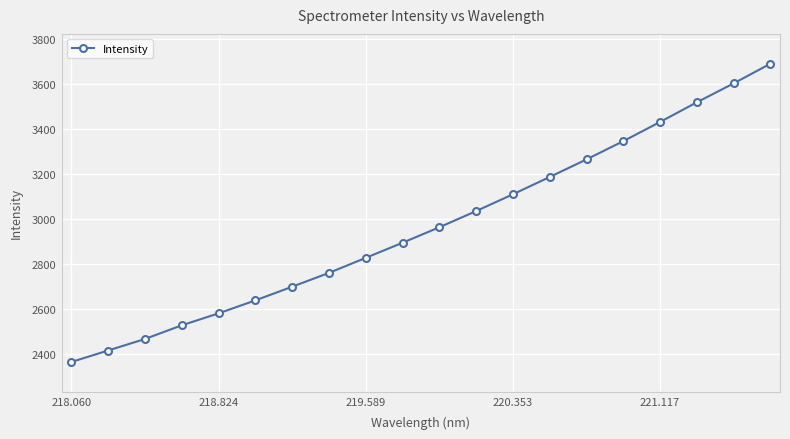

How many data points are less than 2963?

10